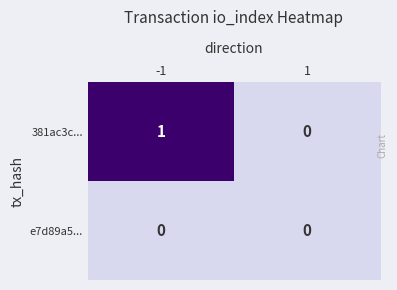

Reading left to right, extract all data points from this chart.

381ac3c...: -1=1	1=0
e7d89a5...: -1=0	1=0